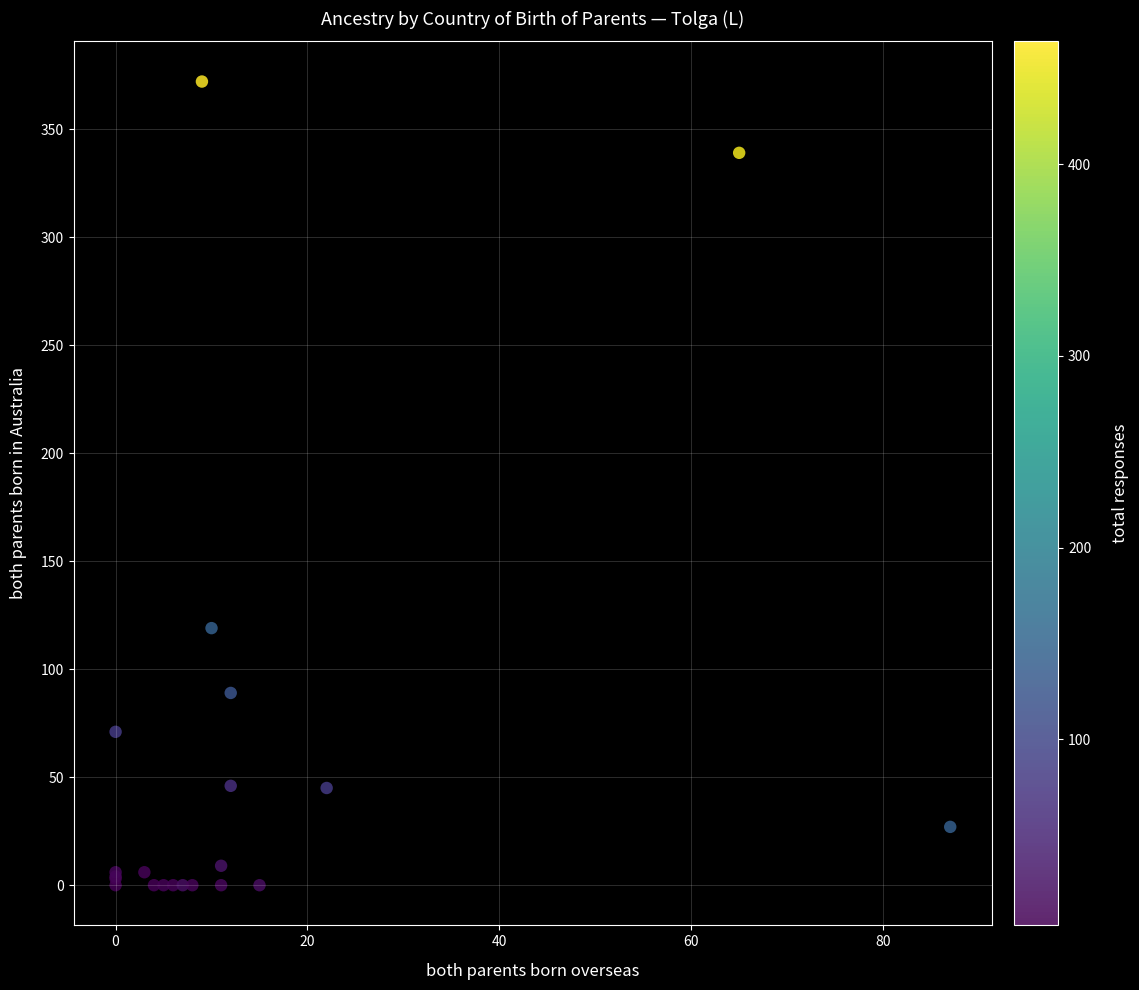

What Y value in the scatter plot is closest to 186?

119